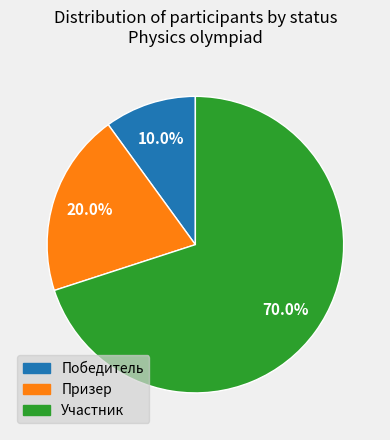

Is there a majority slice in this chart?

Yes